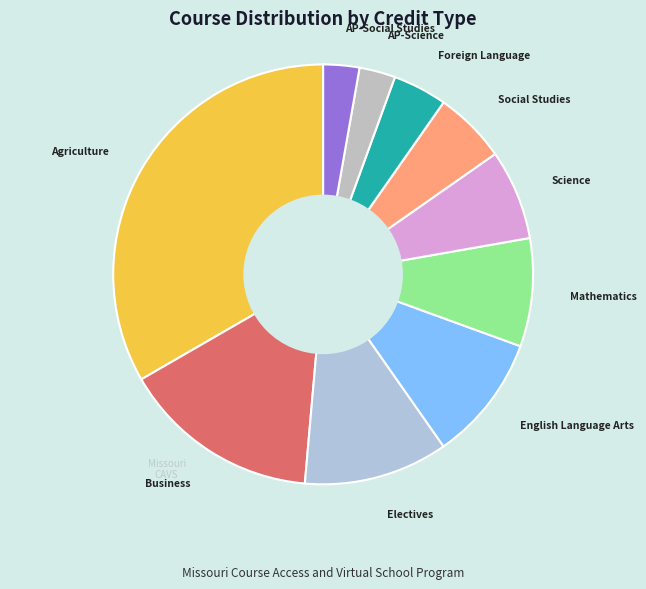

Rank the categories by value from lowest to highest.

AP-Science, AP-Social Studies, Foreign Language, Social Studies, Science, Mathematics, English Language Arts, Electives, Business, Agriculture